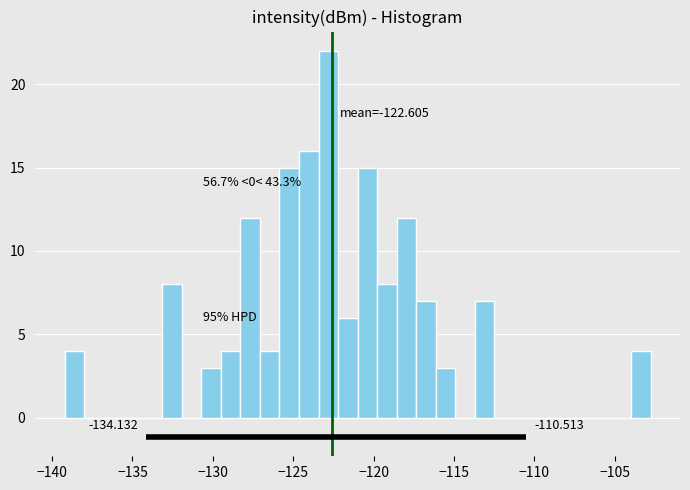

Read against the x-axis, roughly where is the centre of the tallest bar?

-123.0